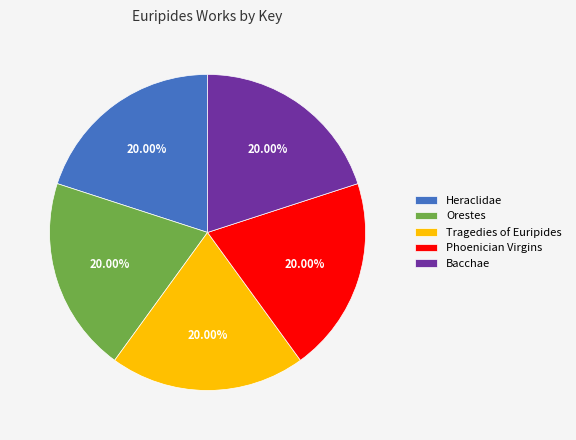

What is the ratio of the value at Tragedies of Euripides to the value at Phoenician Virgins?

1.0